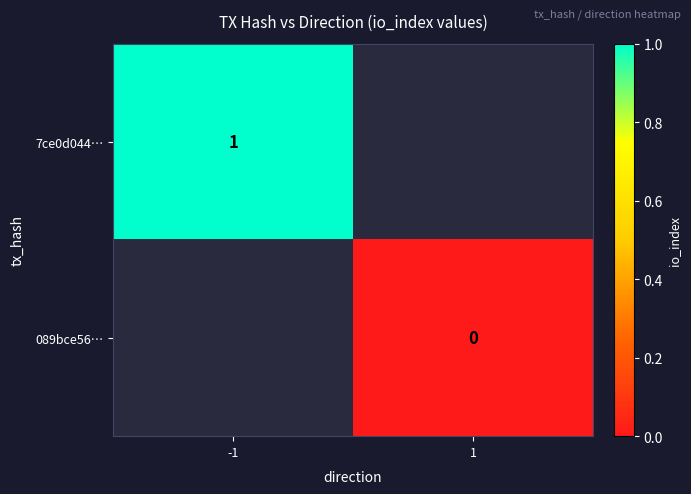

The 7ce0d044… series shows 1 at -1. True or false?

True